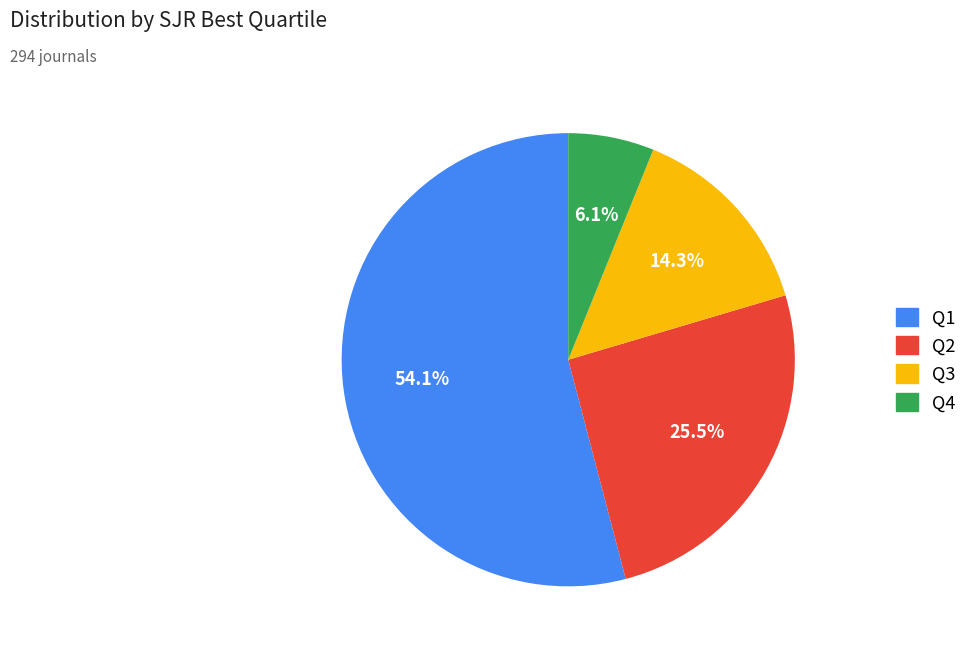

What percentage is the Q1 slice, to the nearest percent?

54%